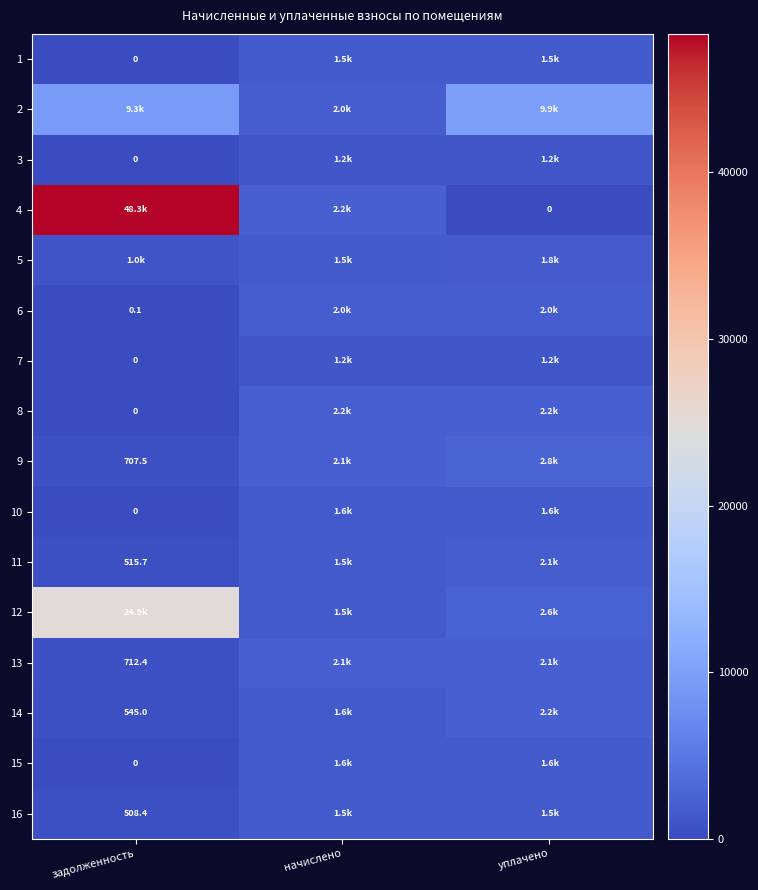

At which category is the sum across all series the highest?

задолженность